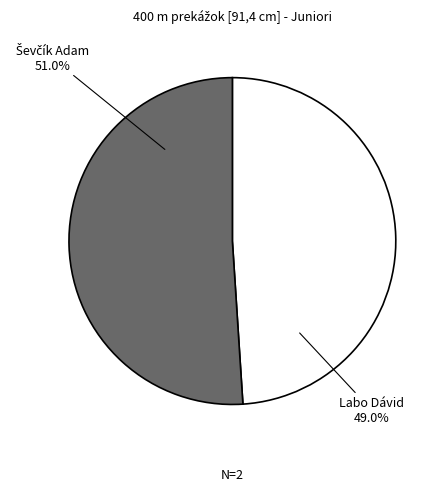

Is there a majority slice in this chart?

Yes